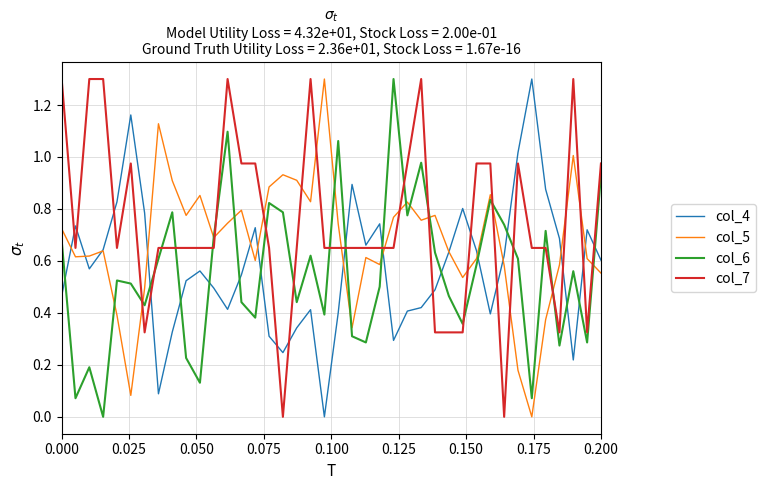

What is the sum of all col_5 values?

26.9